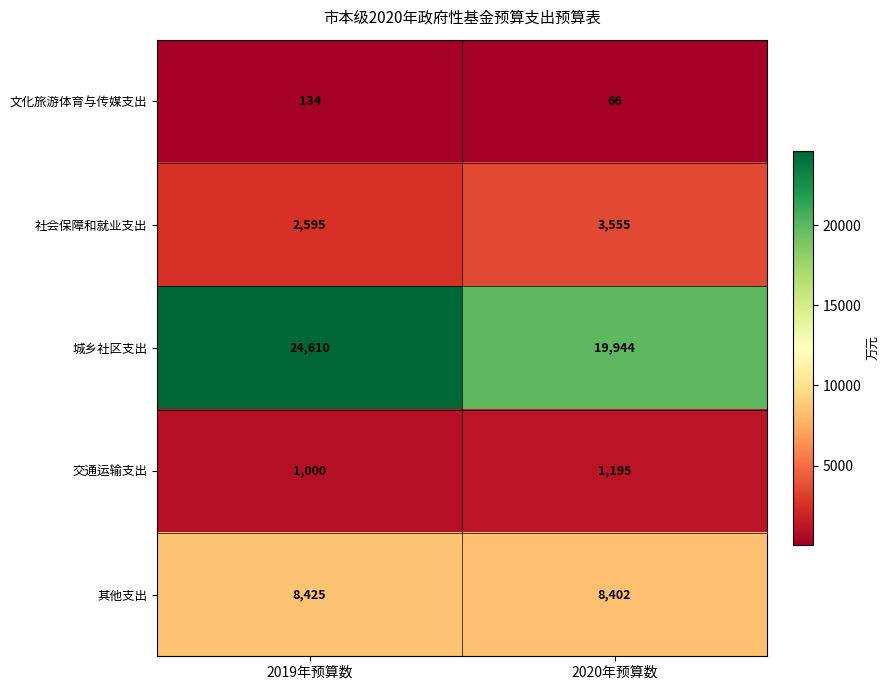

What is the sum of the 交通运输支出 values at 2020年预算数 and 2019年预算数?

2195